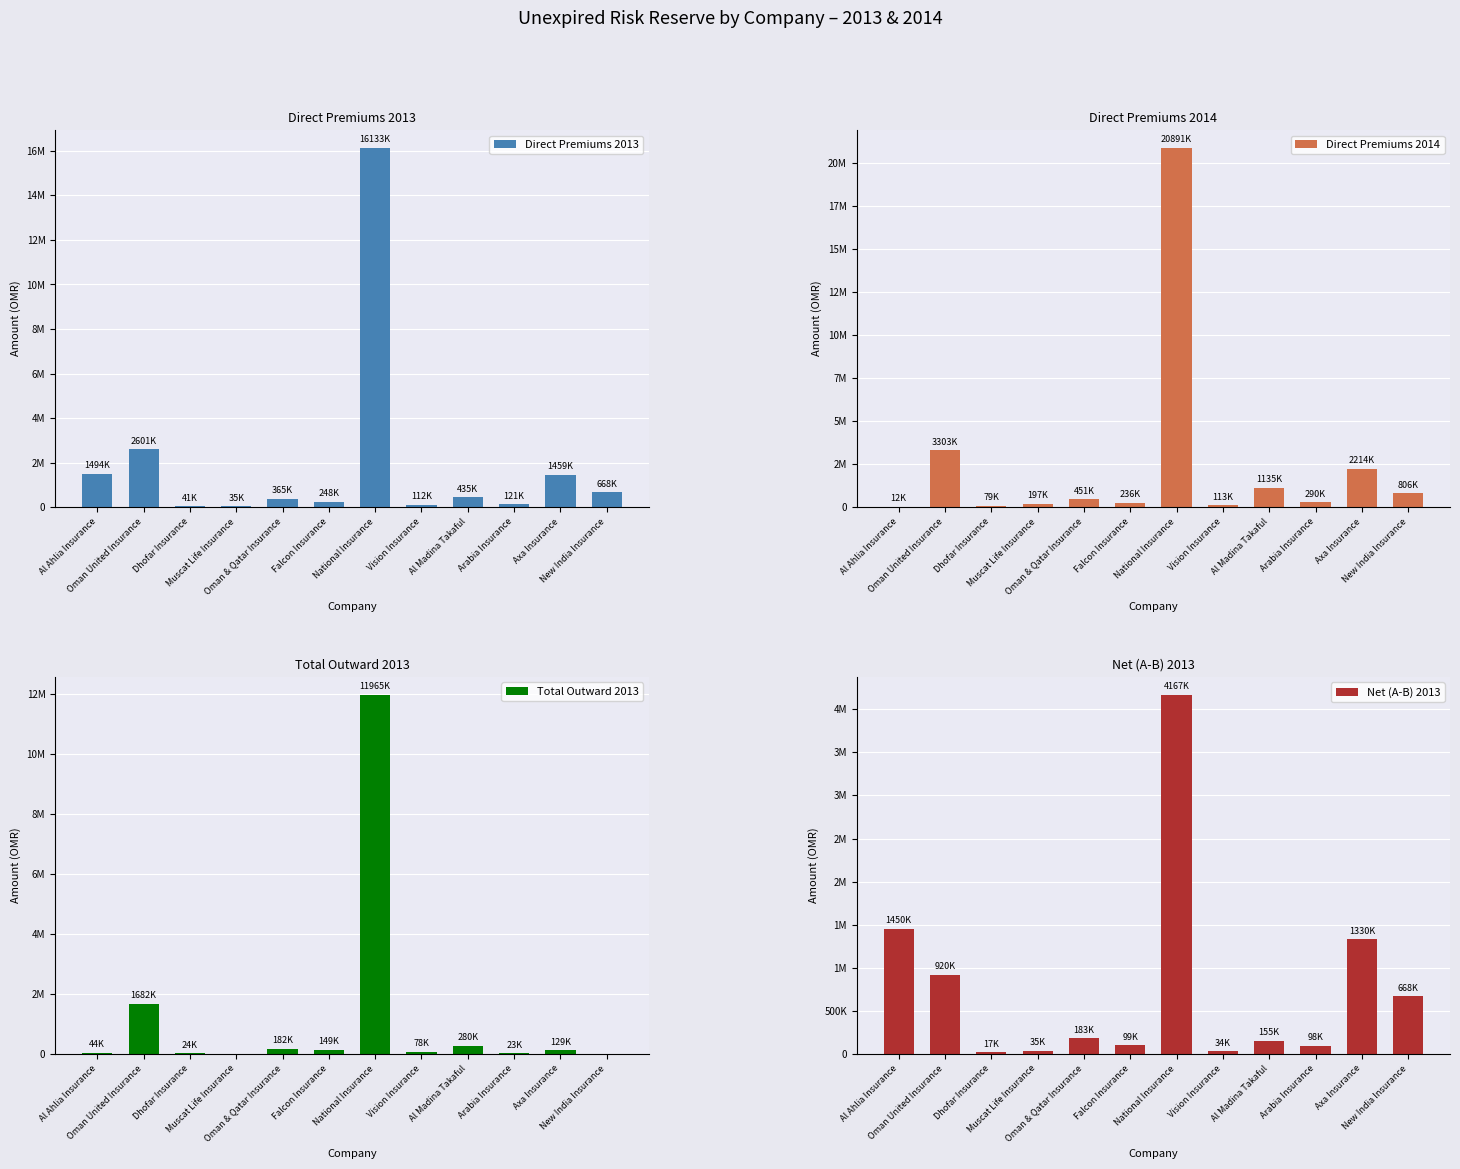

What is the sum of the Net (A-B) 2013 values at Axa Insurance and Al Madina Takaful?

1484816.0